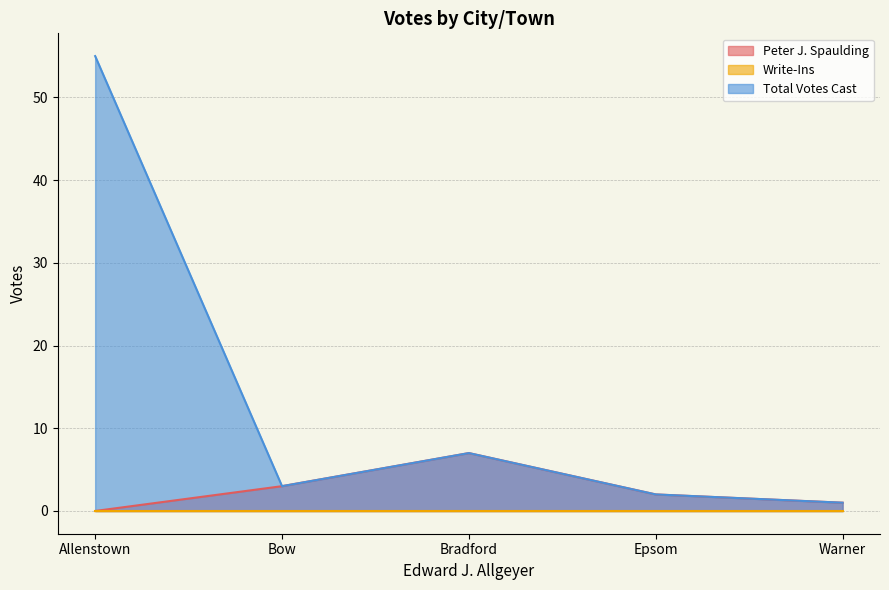

True or false: Total Votes Cast and Peter J. Spaulding cross at least once.

False